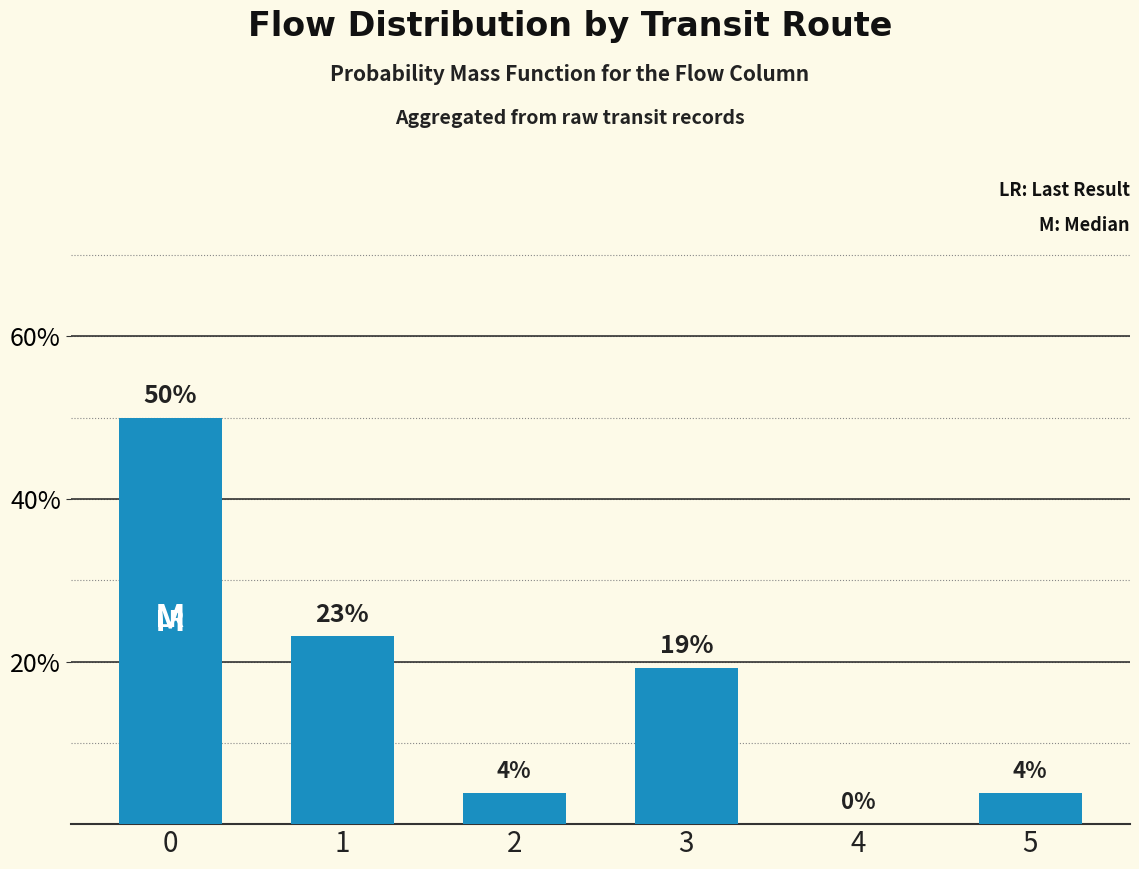

How many values are above zero?

5